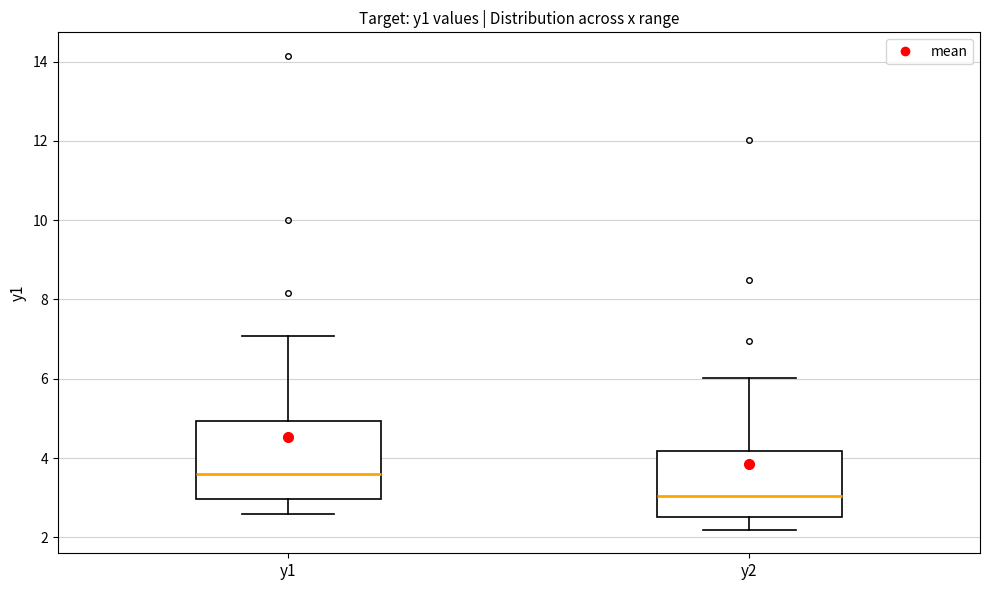

Reading left to right, read every box against the y-axis: the position of its median line, the range the box covers, and the ends of its whiskers. The values are not printed on the chart, so give them approximately, as read against the axis.

y1: median 3.6, box 3.0 to 5.0, whiskers 2.6 to 7.0
y2: median 3.0, box 2.6 to 4.2, whiskers 2.2 to 6.0